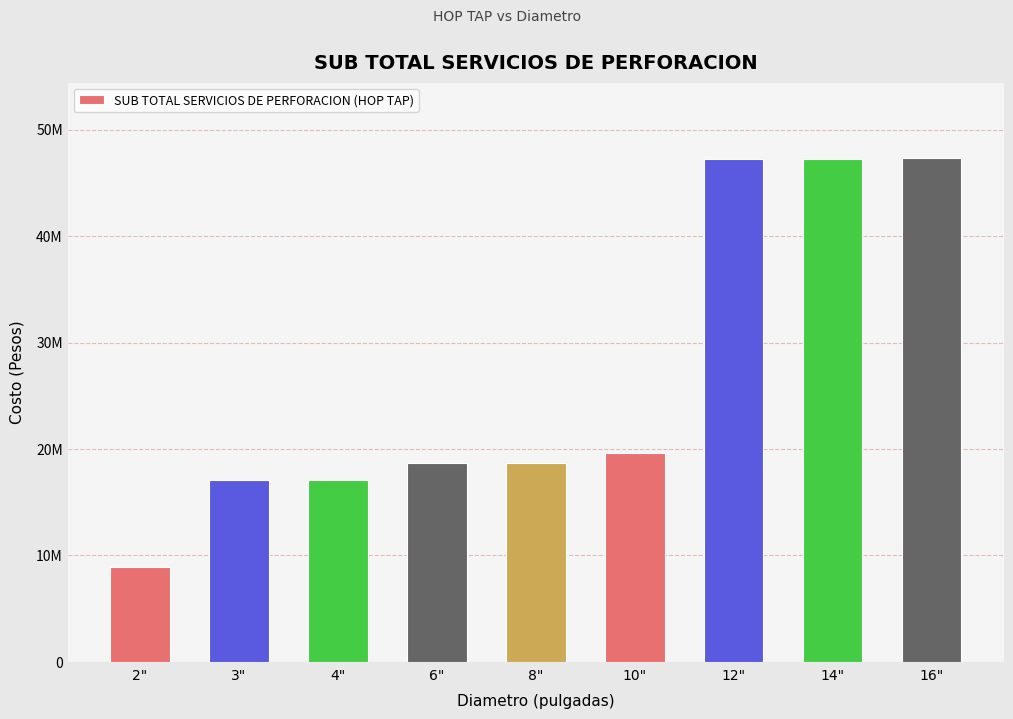

Rank the categories by value from lowest to highest.

2", 3", 4", 6", 8", 10", 12", 14", 16"